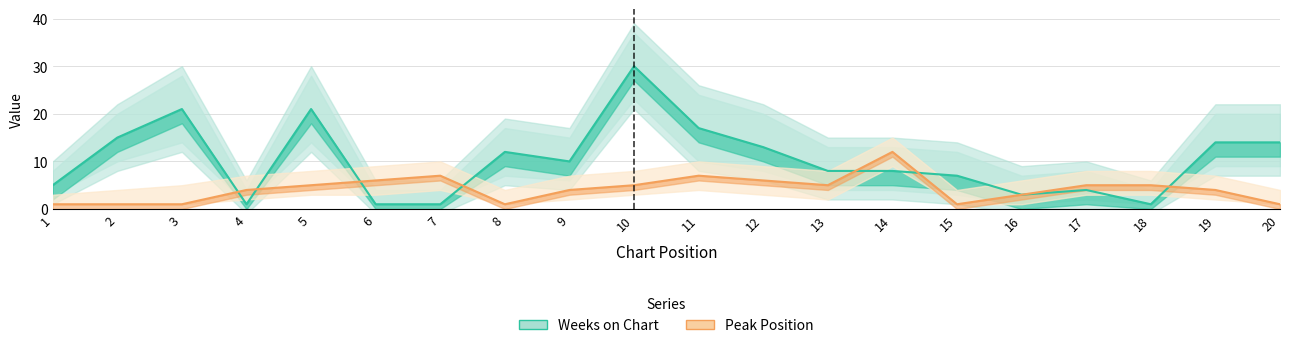

What is the difference between the Peak Position values at 12 and 7?

1